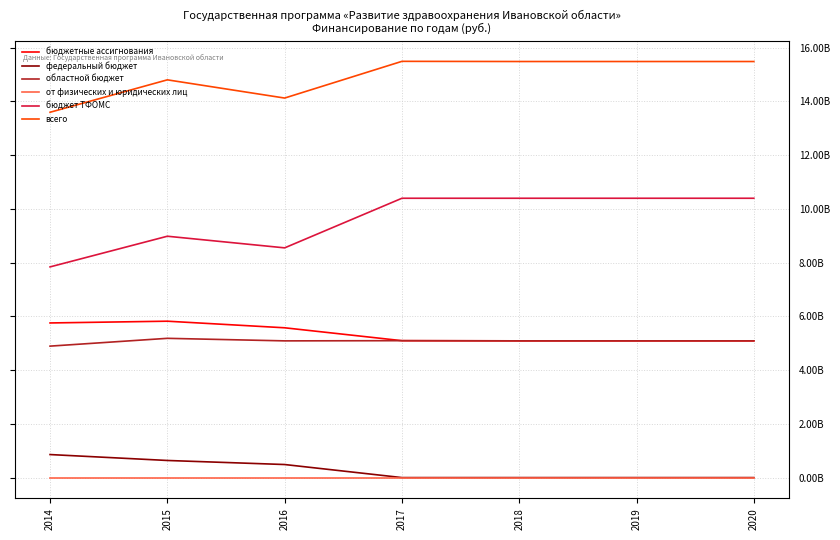

Is this an area chart (filled region under the line)?

No